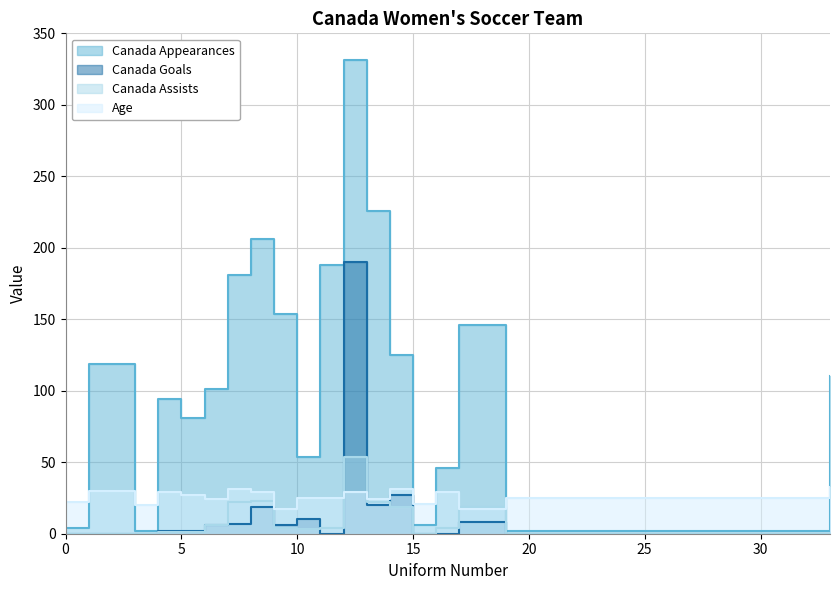

What is the value of the Canada Appearances point at the 1st from the left?

4